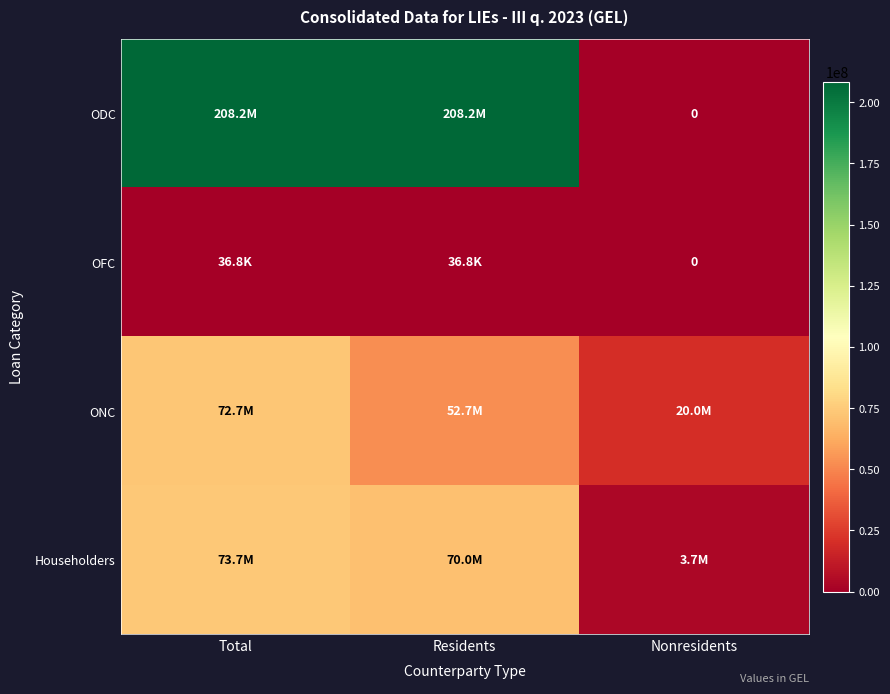

Count the number of data series in this chart.

4